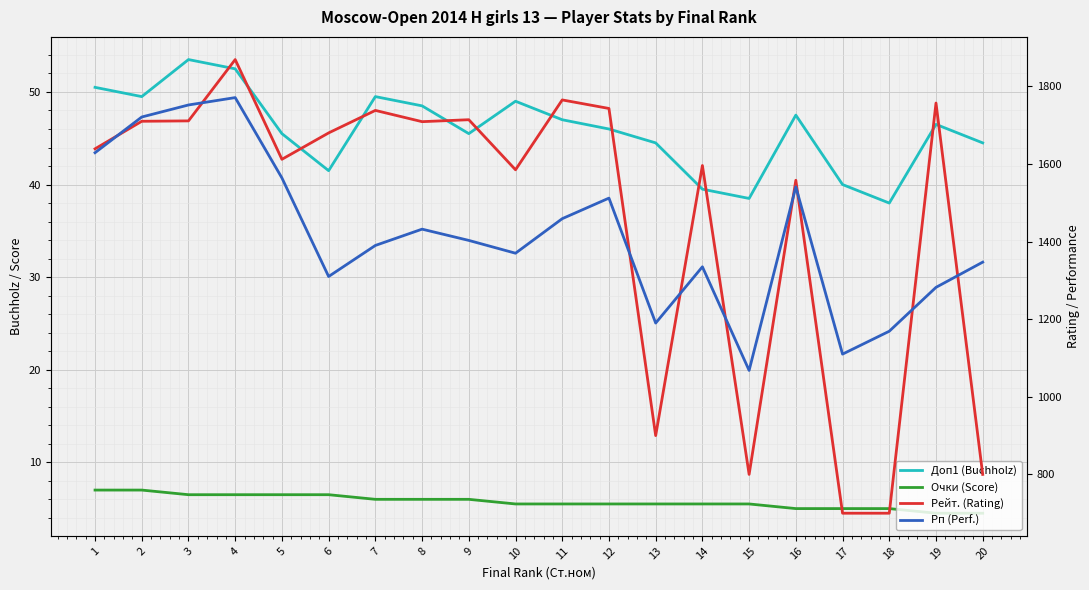

Reading right to left, what are all the values shown in this chart?

Доп1 (Buchholz): 44.5	46.5	38.0	40.0	47.5	38.5	39.5	44.5	46.0	47.0	49.0	45.5	48.5	49.5	41.5	45.5	52.5	53.5	49.5	50.5
Очки (Score): 4.5	4.5	5.0	5.0	5.0	5.5	5.5	5.5	5.5	5.5	5.5	6.0	6.0	6.0	6.5	6.5	6.5	6.5	7.0	7.0
Рейт. (Rating): 800.0	1757.0	700.0	700.0	1558.0	800.0	1596.0	900.0	1743.0	1765.0	1585.0	1714.0	1709.0	1738.0	1680.0	1612.0	1869.0	1711.0	1710.0	1639.0
Рп (Perf.): 1347.0	1282.0	1169.0	1110.0	1541.0	1068.0	1335.0	1190.0	1512.0	1459.0	1370.0	1403.0	1432.0	1390.0	1310.0	1564.0	1771.0	1752.0	1721.0	1629.0